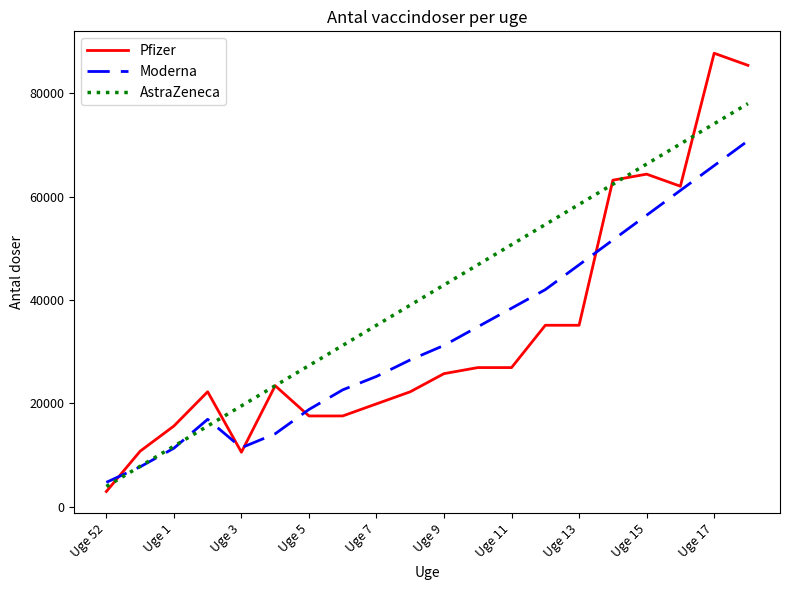

Which series has the largest total across all categories?

AstraZeneca